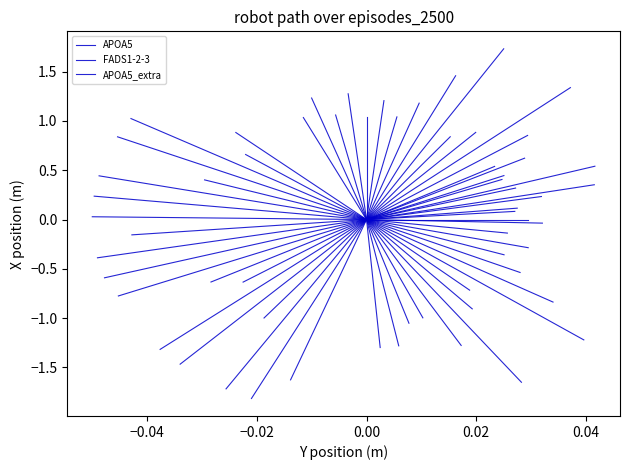

Does the chart have visible grid lines?

No